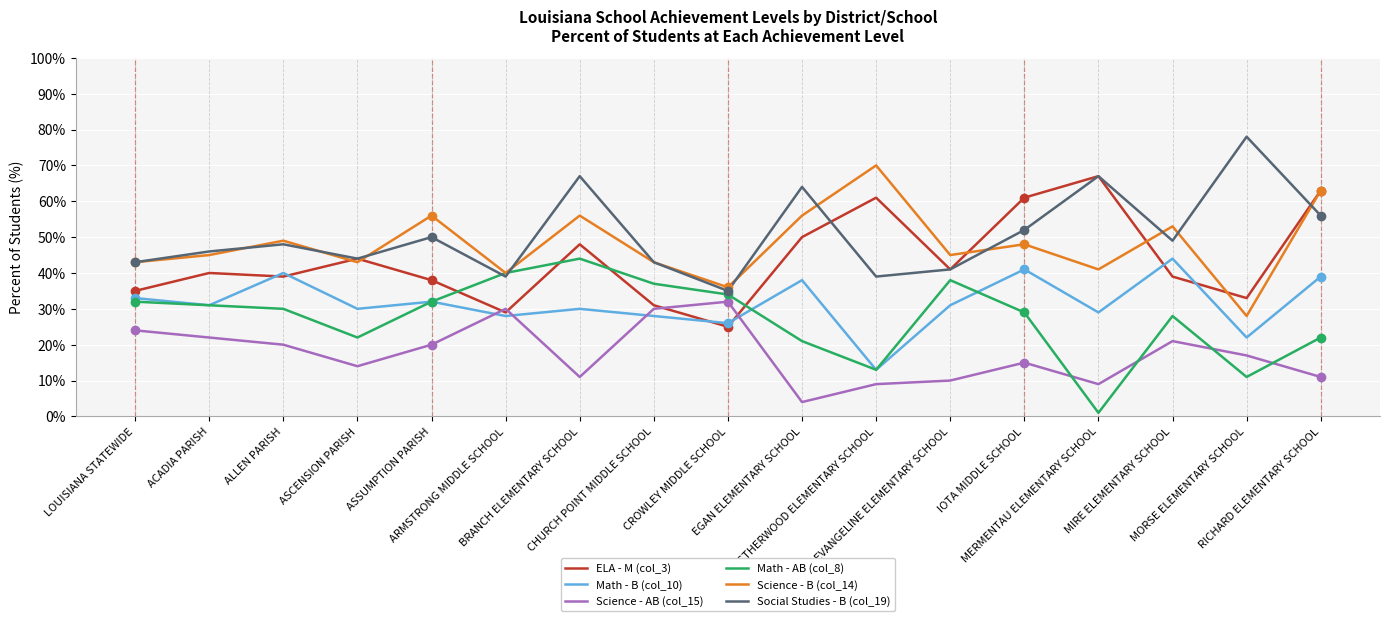

At which category does ELA - M (col_3) reach its first local peak?

ACADIA PARISH